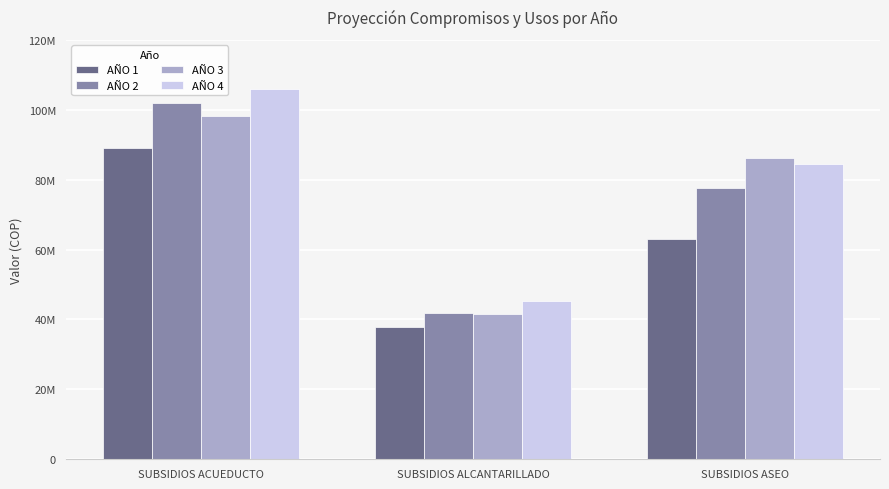

What is the minimum value for AÑO 1?

37760875